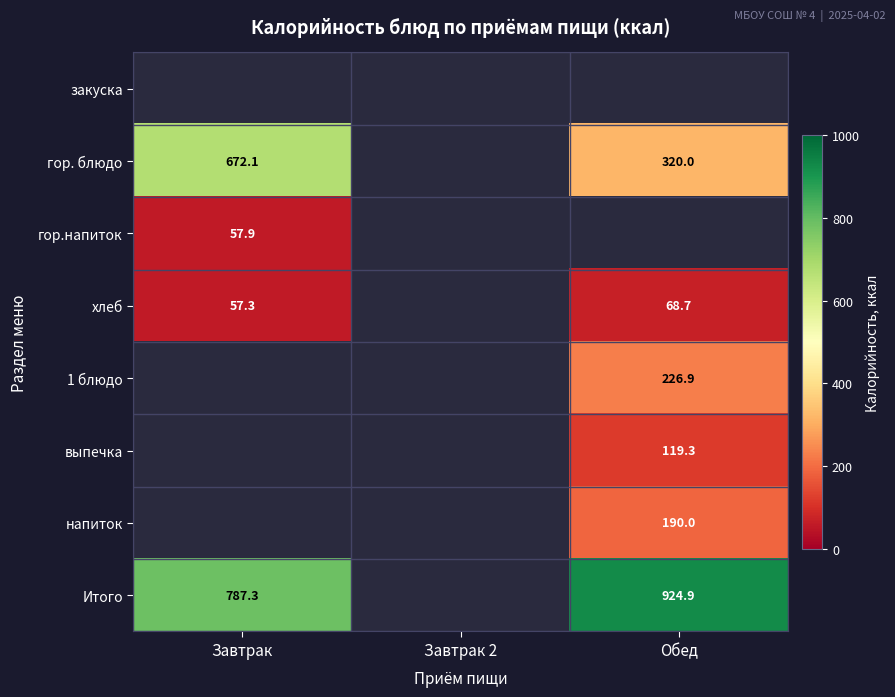

What is the difference between the хлеб values at Завтрак and Обед?

11.4